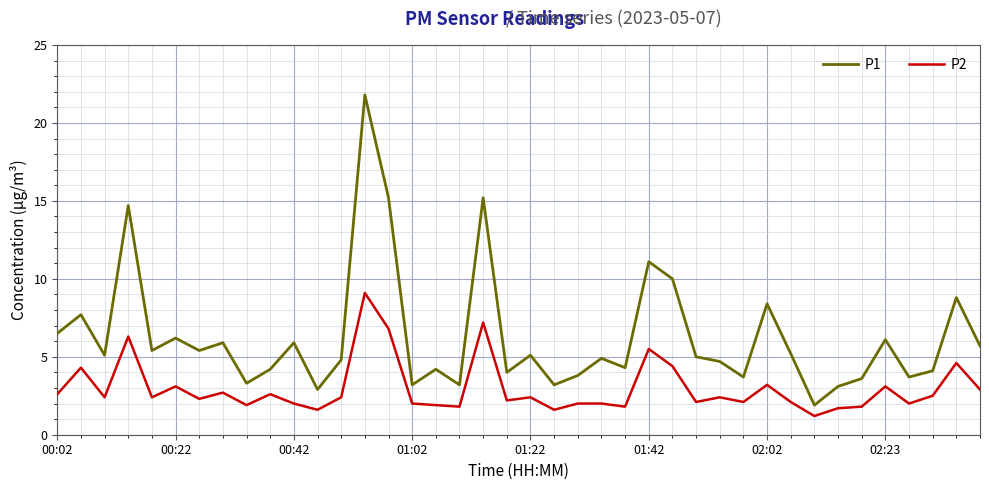

True or false: P2 and P1 cross at least once.

False